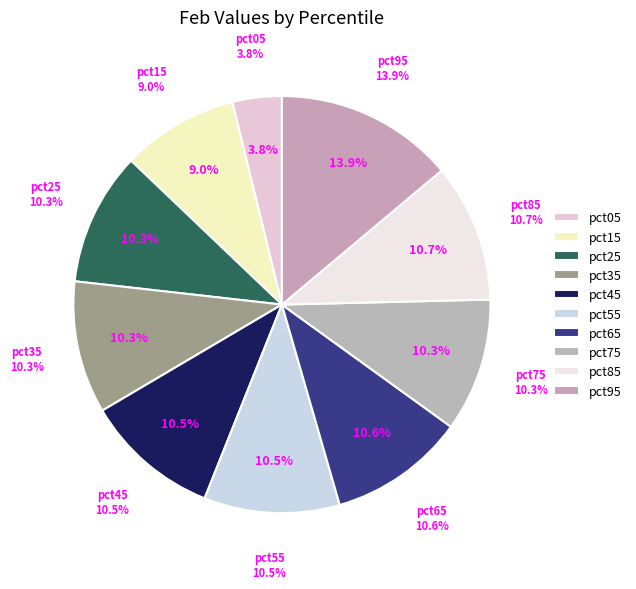

To the nearest percent, what percentage of the pie is pct65?

11%